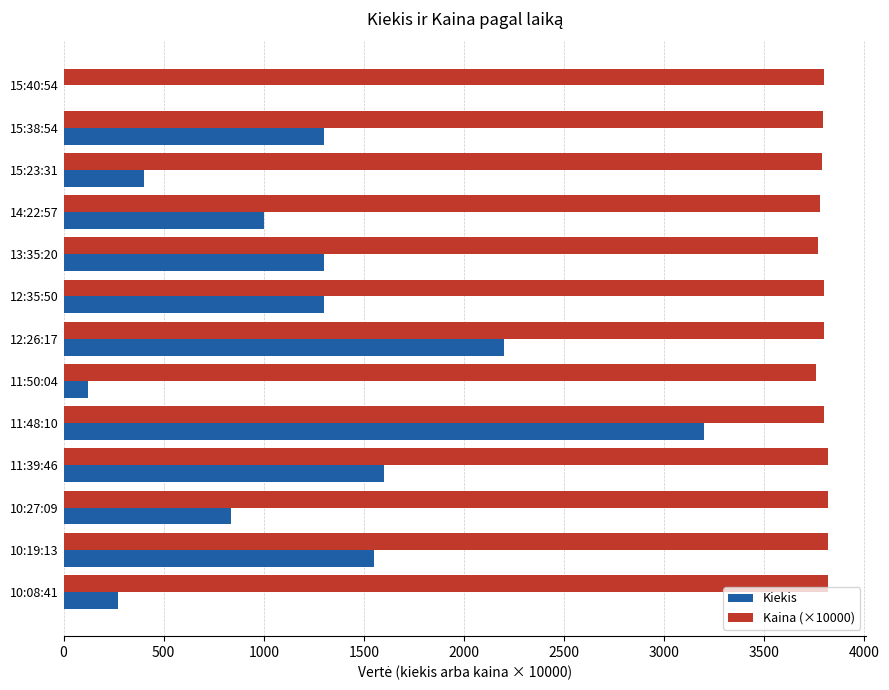

The value of Kiekis at 12:35:50 is 1300. True or false?

True